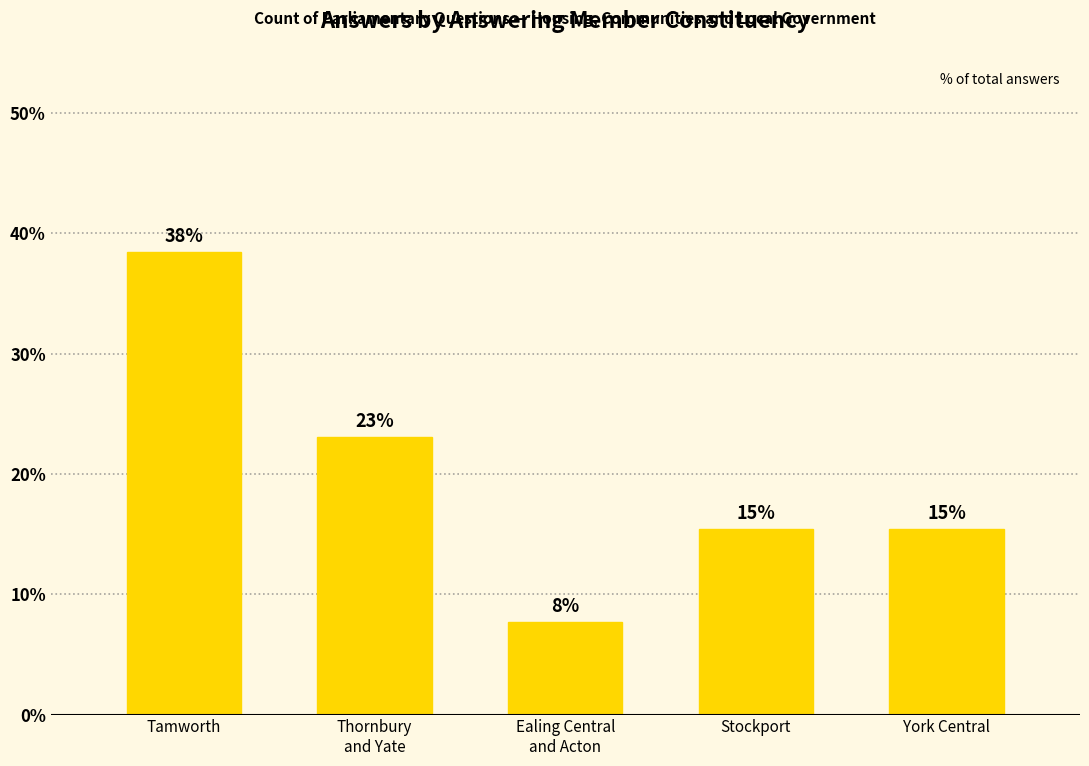

Reading left to right, extract all data points from this chart.

38.5	23.1	7.7	15.4	15.4